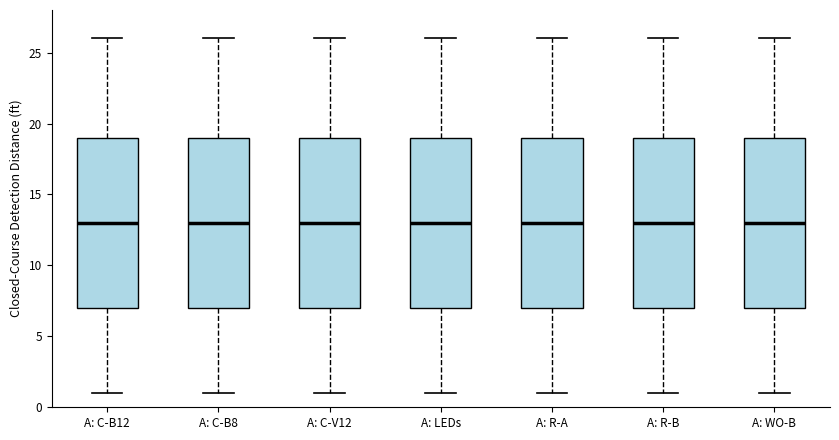

Reading left to right, transcribe this box plot: for each box, give where its median line is, the range the box spans, and where its two whiskers end, as read against the y-axis. The values are not printed on the chart, so give them approximately, as read against the axis.

A: C-B12: median 13, box 7 to 19, whiskers 1 to 26
A: C-B8: median 13, box 7 to 19, whiskers 1 to 26
A: C-V12: median 13, box 7 to 19, whiskers 1 to 26
A: LEDs: median 13, box 7 to 19, whiskers 1 to 26
A: R-A: median 13, box 7 to 19, whiskers 1 to 26
A: R-B: median 13, box 7 to 19, whiskers 1 to 26
A: WO-B: median 13, box 7 to 19, whiskers 1 to 26